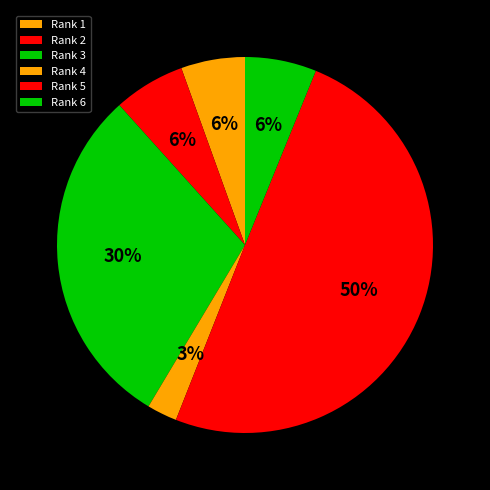

What is the ratio of the value at Rank 6 to the value at Rank 3?

0.2